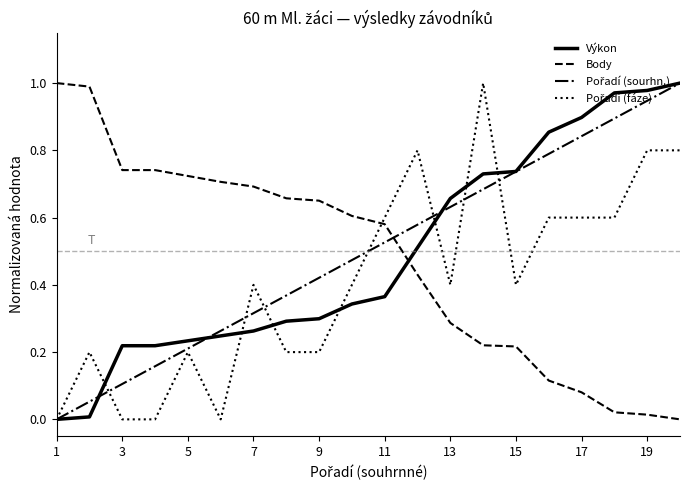

True or false: Body and Výkon cross at least once.

True